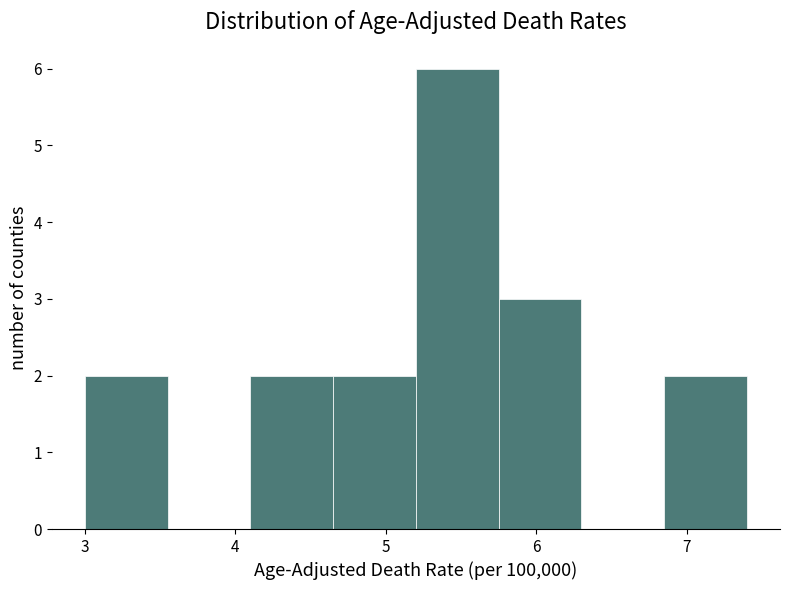

Reading left to right, transcribe this chart: for each bar, give the range it covers on the x-axis and its height. Neither the bar edges nor the heights are printed on the chart, so give them approximately, as read against the axes.

3.00 to 3.55: 2
3.55 to 4.10: 0
4.10 to 4.65: 2
4.65 to 5.20: 2
5.20 to 5.75: 6
5.75 to 6.30: 3
6.30 to 6.85: 0
6.85 to 7.40: 2